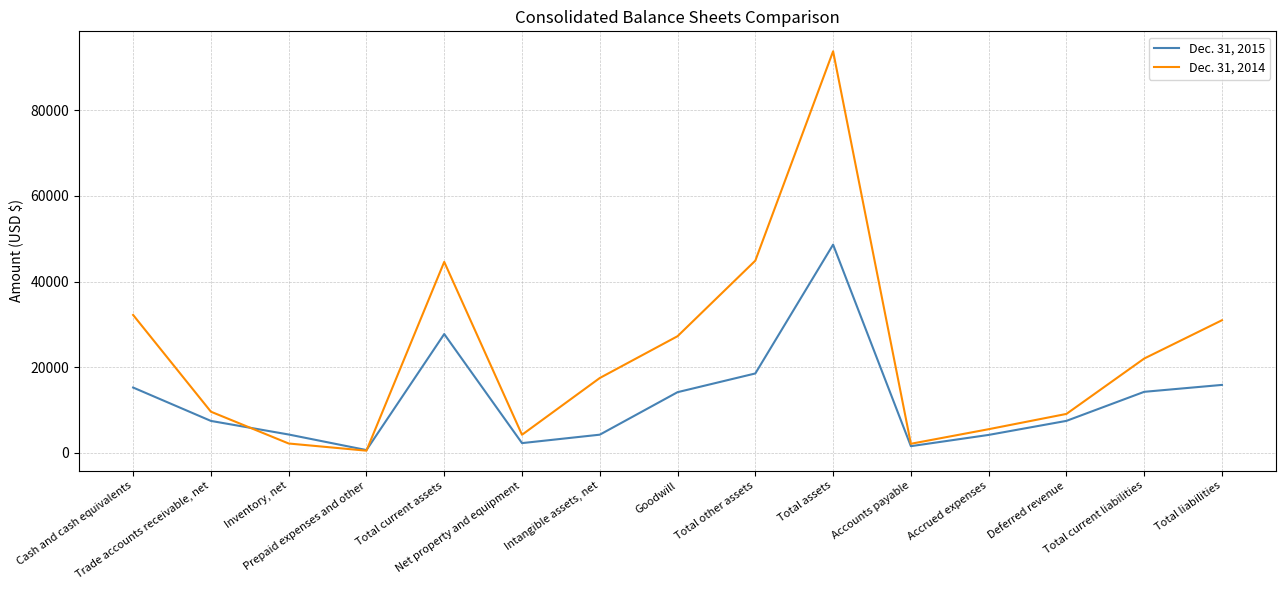

List the series in order of their overall mean, lowest first.

Dec. 31, 2015, Dec. 31, 2014